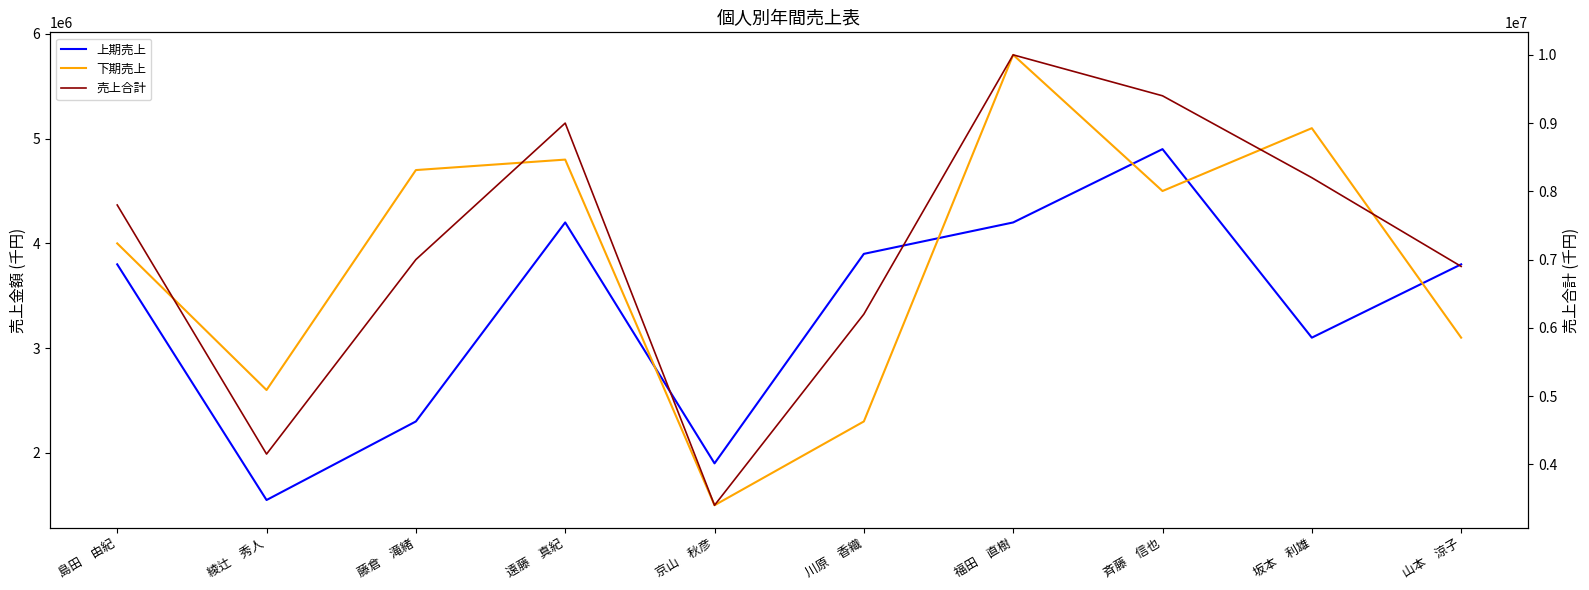

At which category is the sum across all series the highest?

福田　直樹